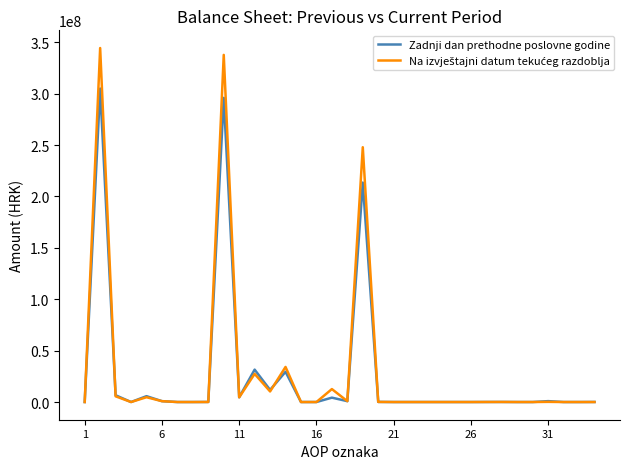

What is the greatest value displayed?

344364924